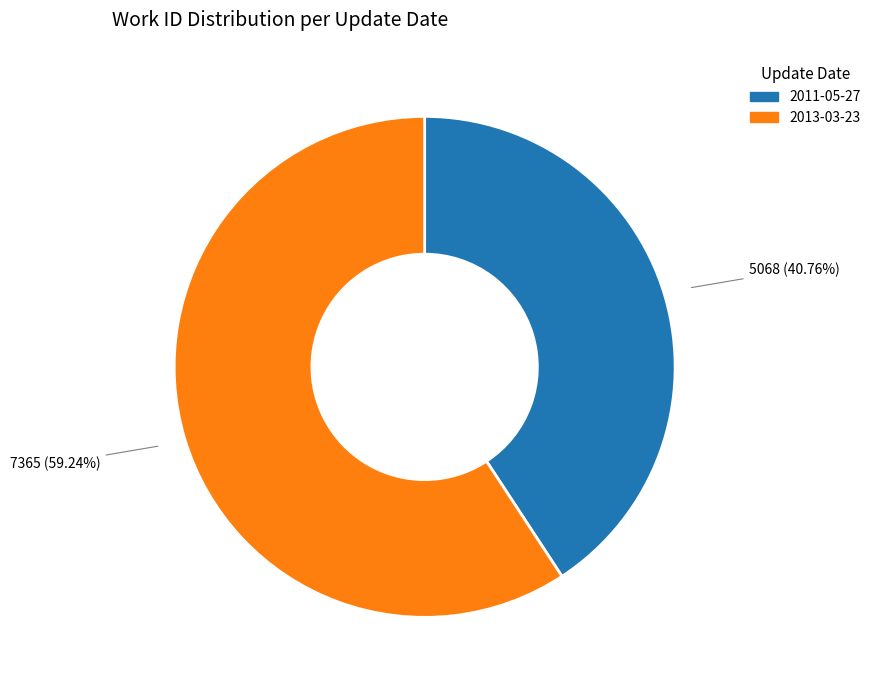

Does 2011-05-27 represent more than half of the total?

No